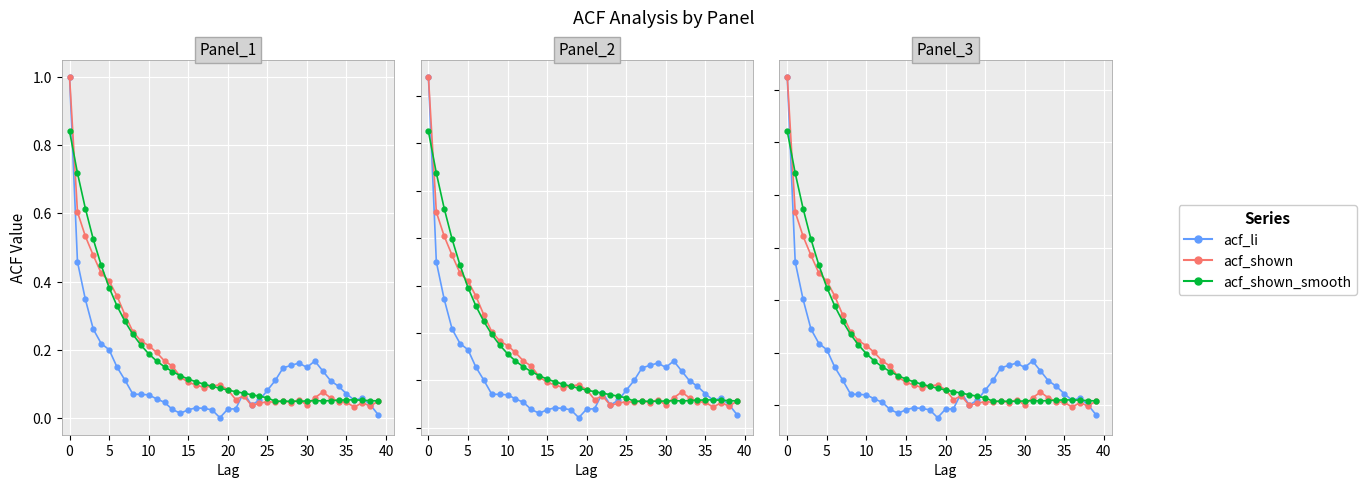

How many lines are shown in the chart?

3